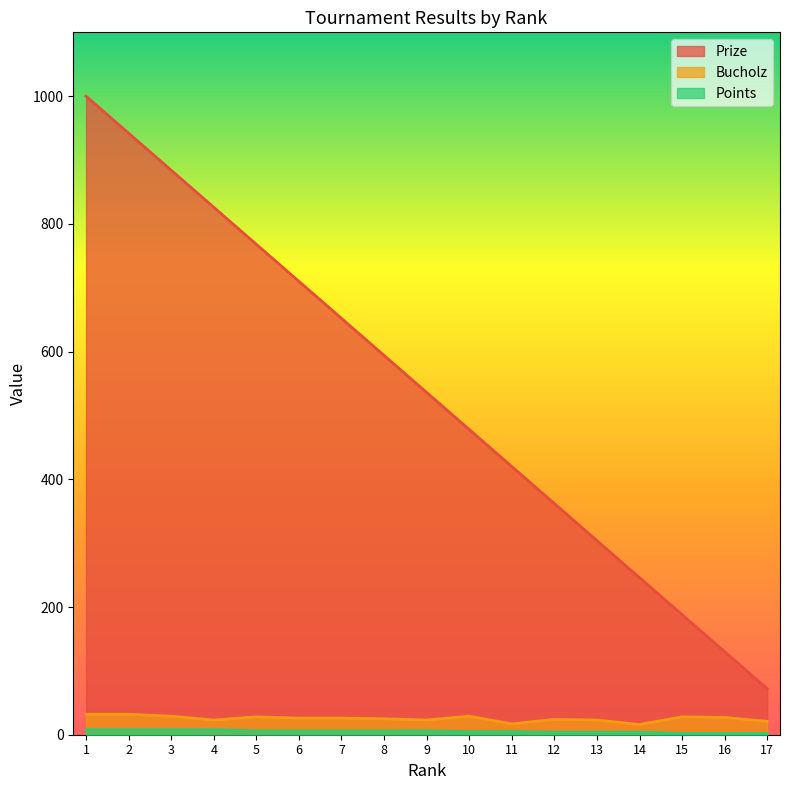

The Points series shows 4 at 5. True or false?

False